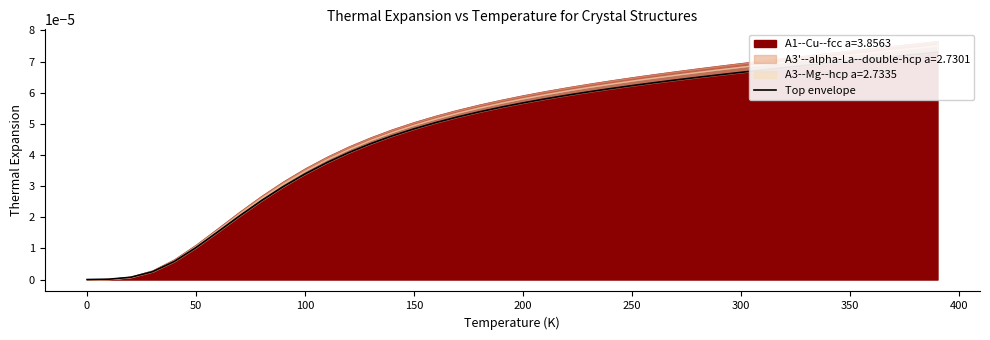

True or false: the data shows 0.0 at 100.

False